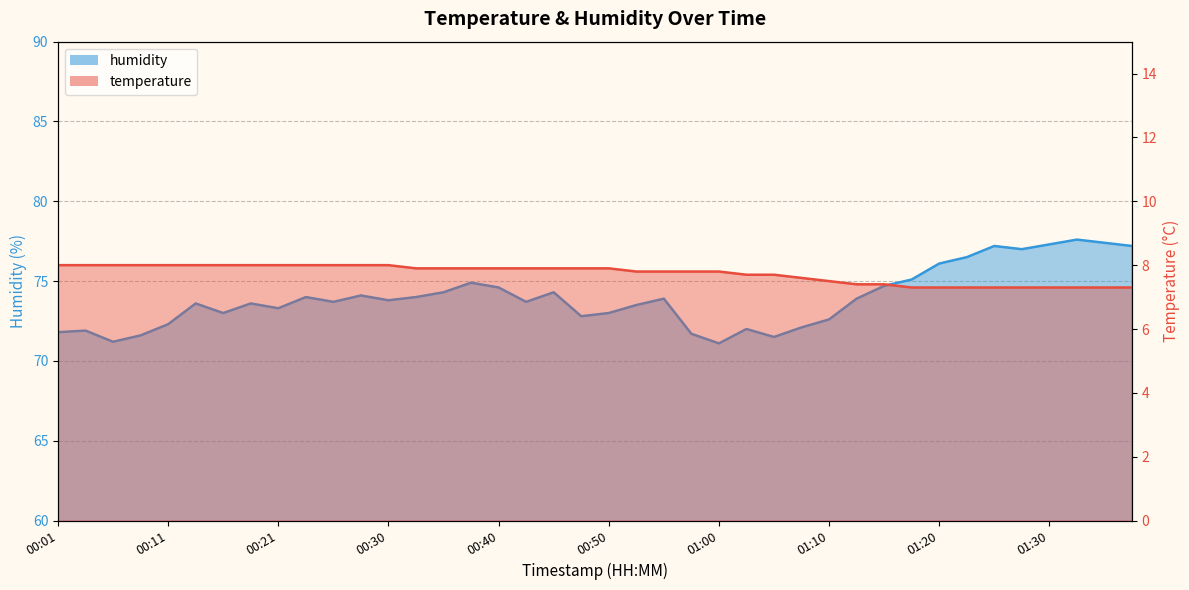

How many categories are shown in the chart?

40